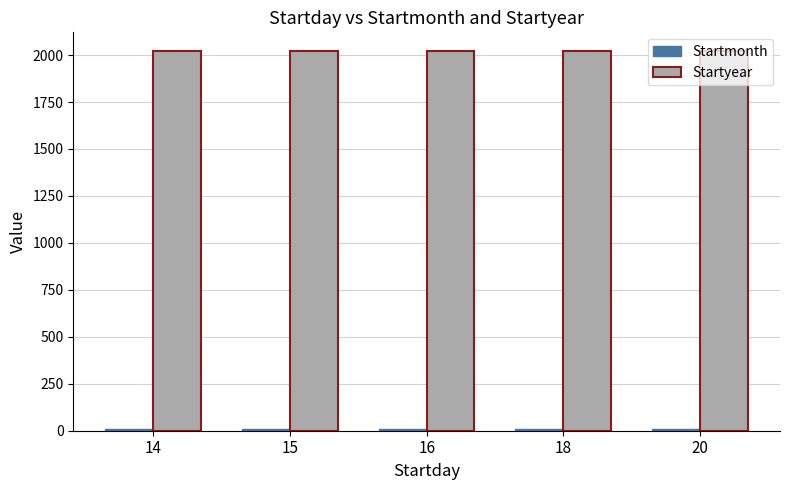

The value of Startyear at 14 is 1033. True or false?

False